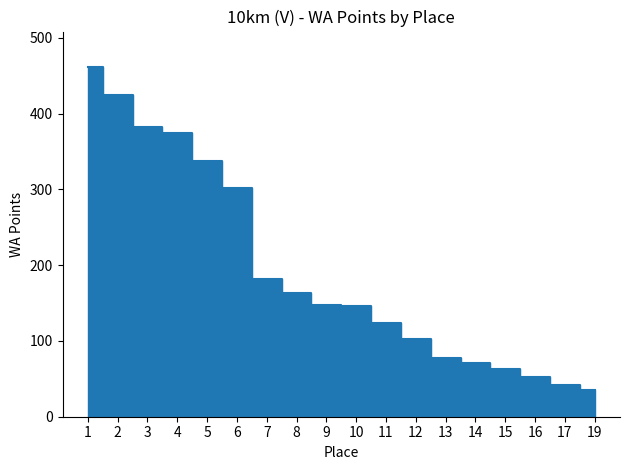

What is the difference between the second highest and second lowest values?

382